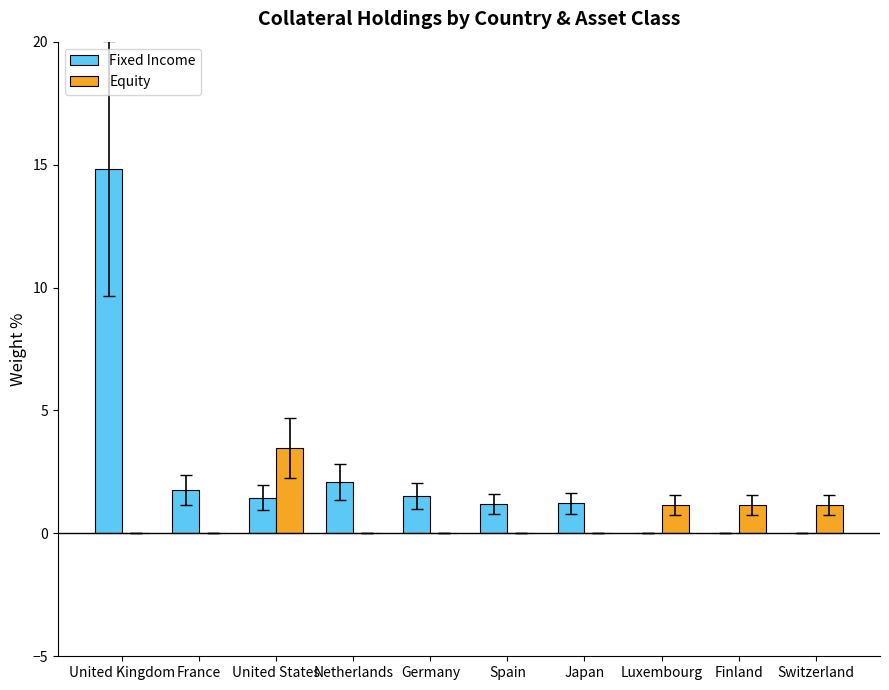

What value does the Equity series have at Switzerland?

1.2